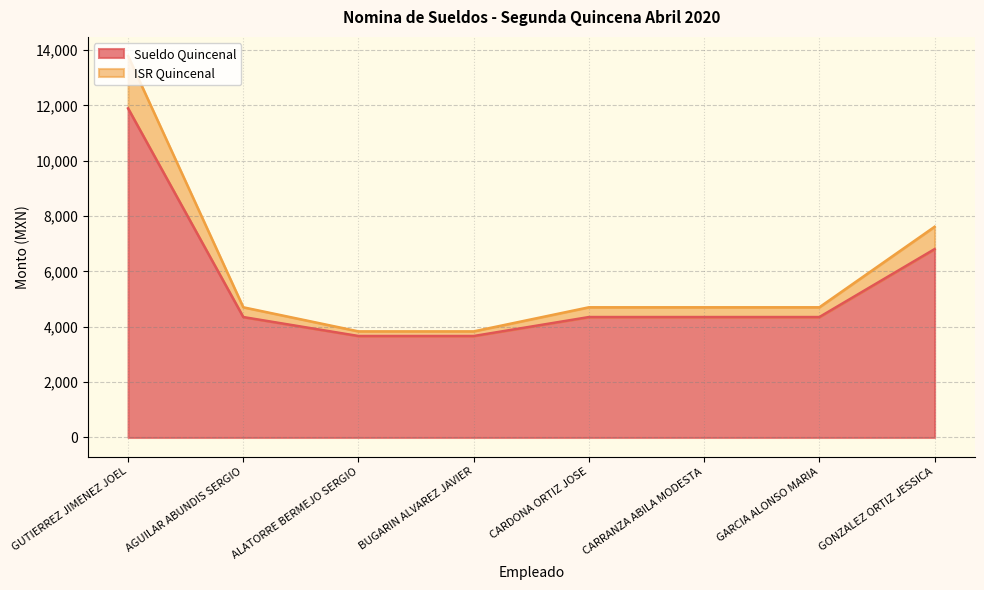

Between CARDONA ORTIZ JOSE and CARRANZA ABILA MODESTA, which series saw the biggest shift?

Sueldo Quincenal